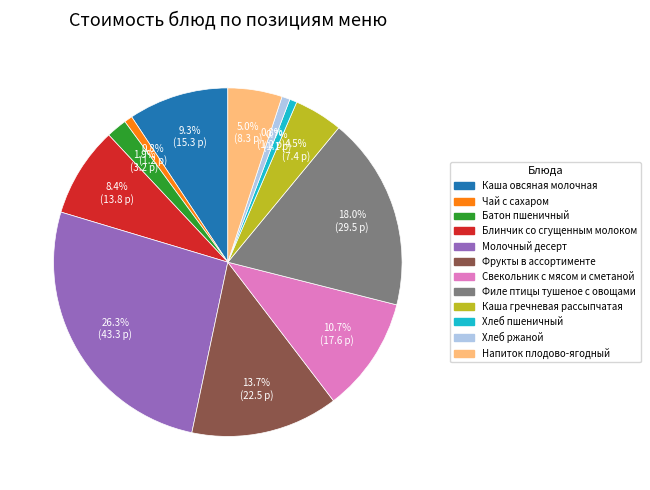

Which category has the biggest portion of the pie?

Молочный десерт